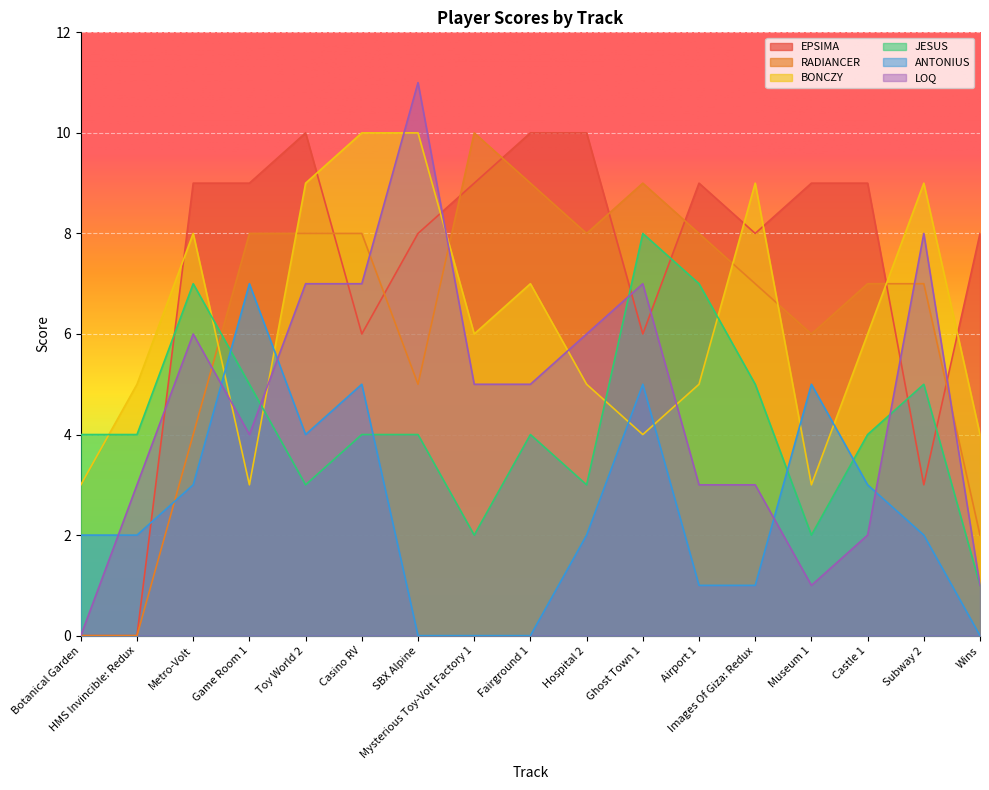

How many RADIANCER values are between 5 and 8?

10